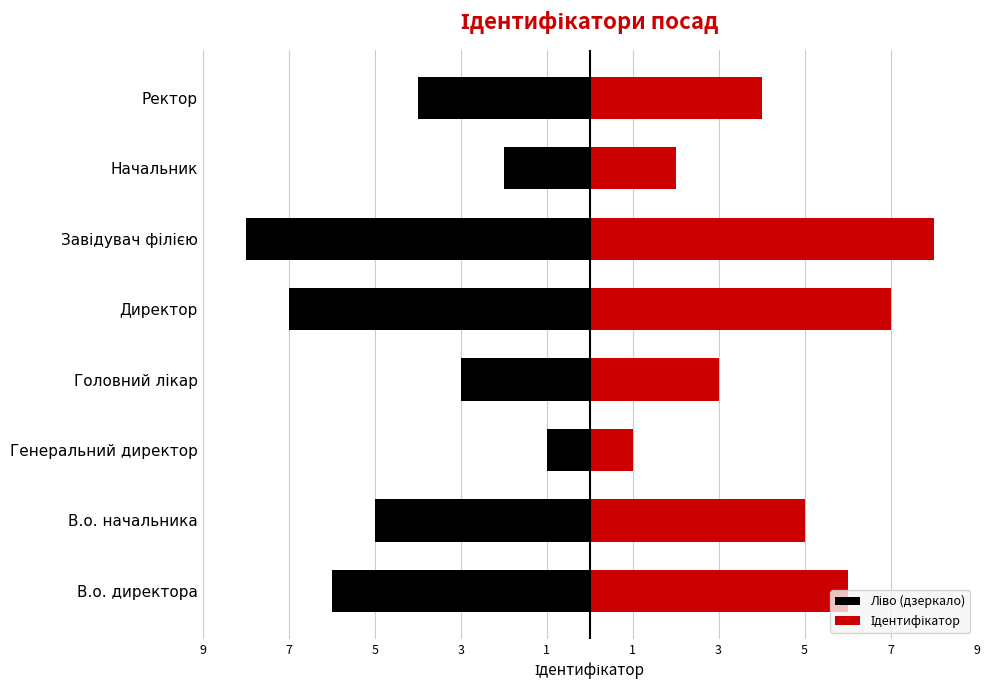

Rank the series by their average value, from lowest to highest.

Ліво (дзеркало), Ідентифікатор